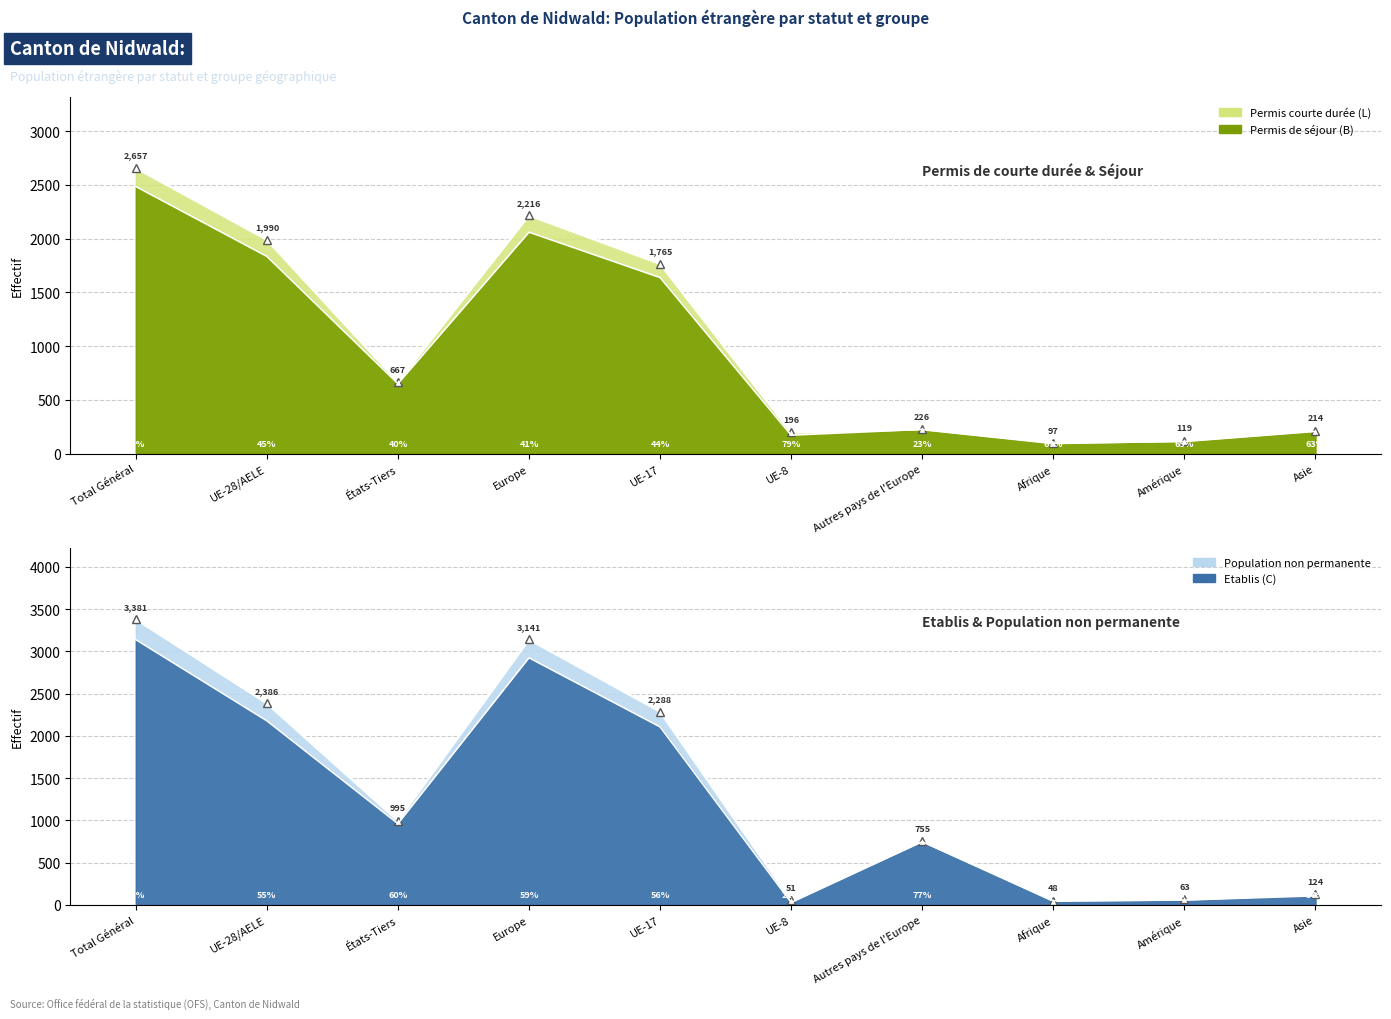

Where is the first local maximum for Etablis (C) Total?

Europe